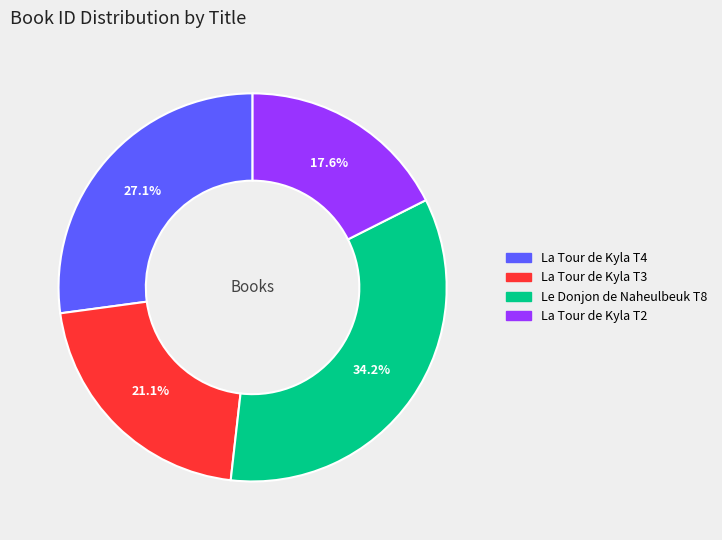

Does any single category account for the majority?

No